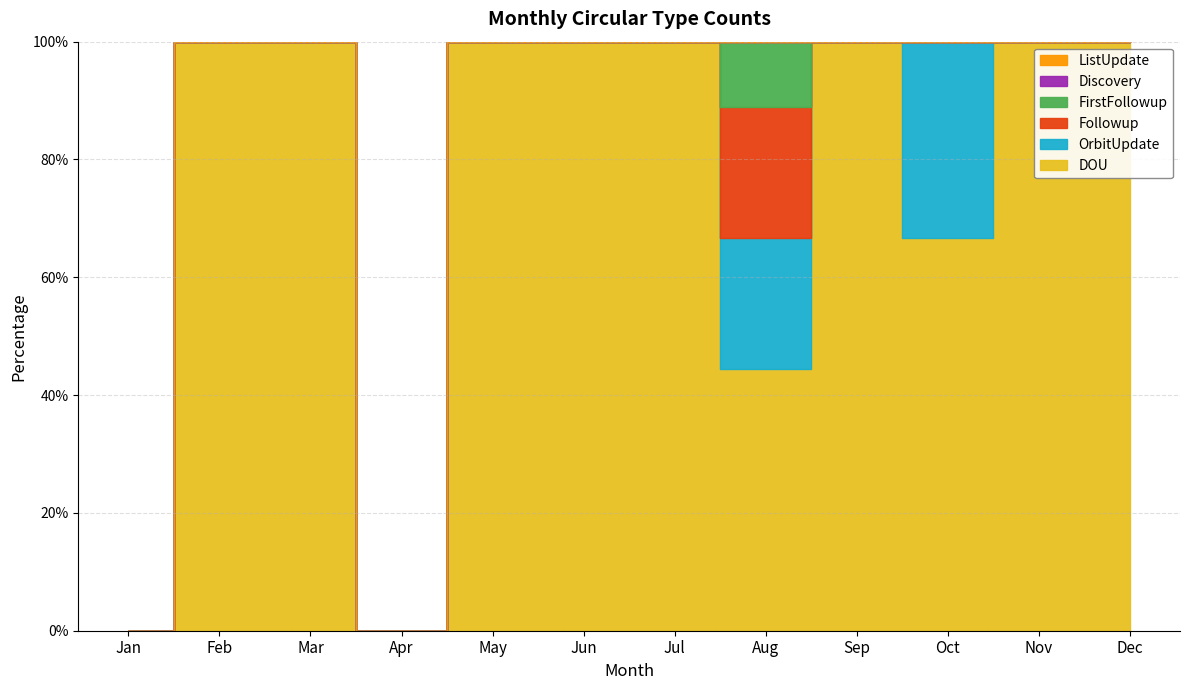

True or false: Followup has a value of 0 at Jan.

True